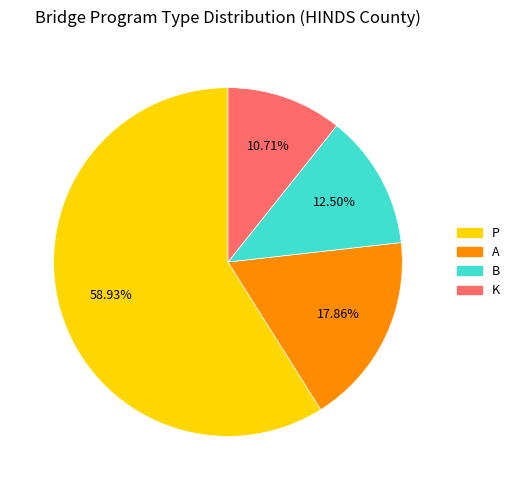

What is the ratio of the value at P to the value at B?

4.7